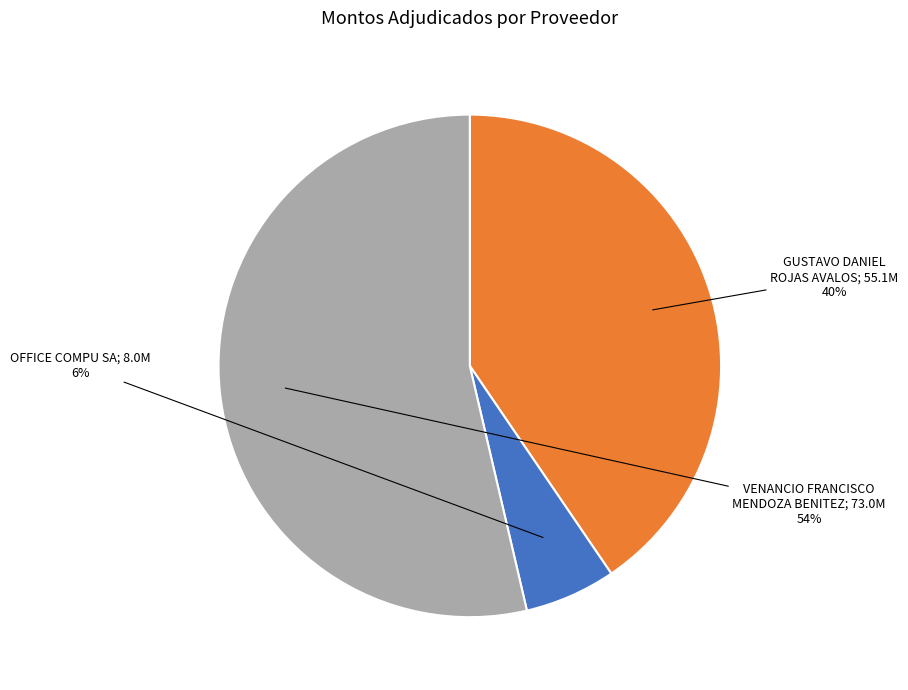

To the nearest percent, what is the difference between the largest and smallest slice percentages?

48%